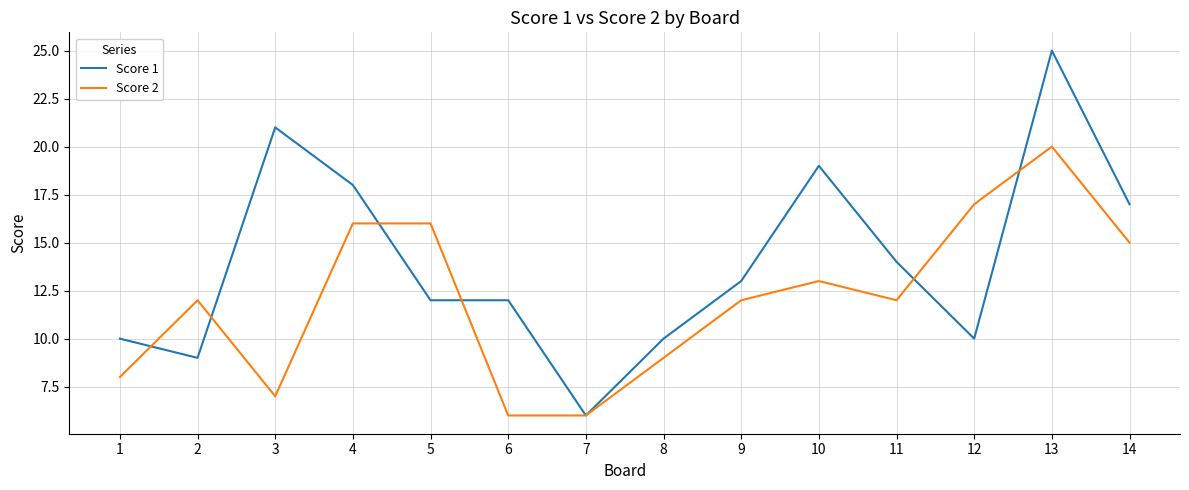

At which label is Score 2 closest to 13?

10